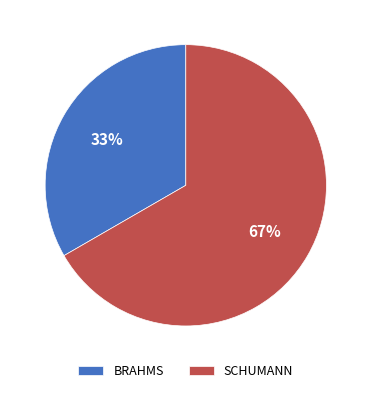

Count the number of slices in the pie.

2